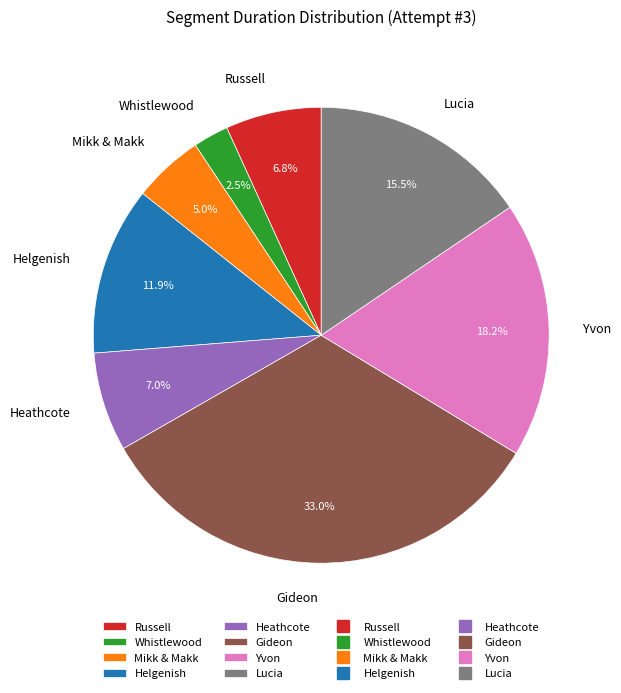

Does Lucia represent more than half of the total?

No